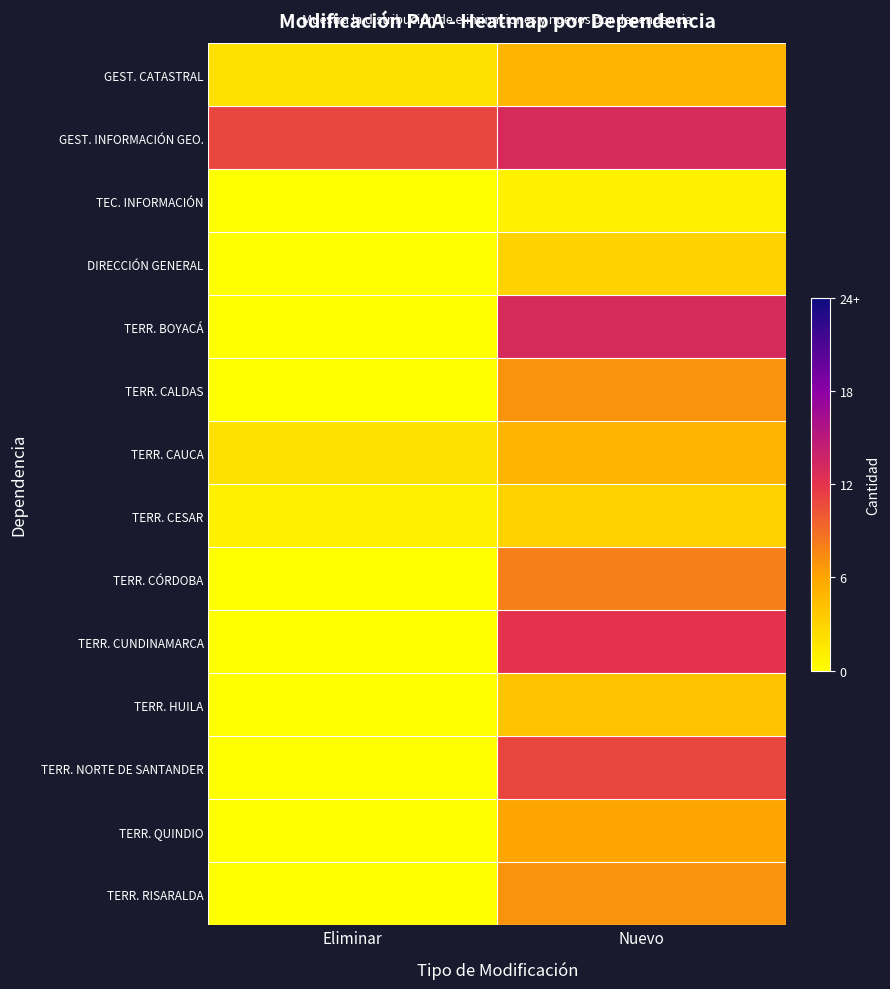

How many distinct data groups are displayed?

14